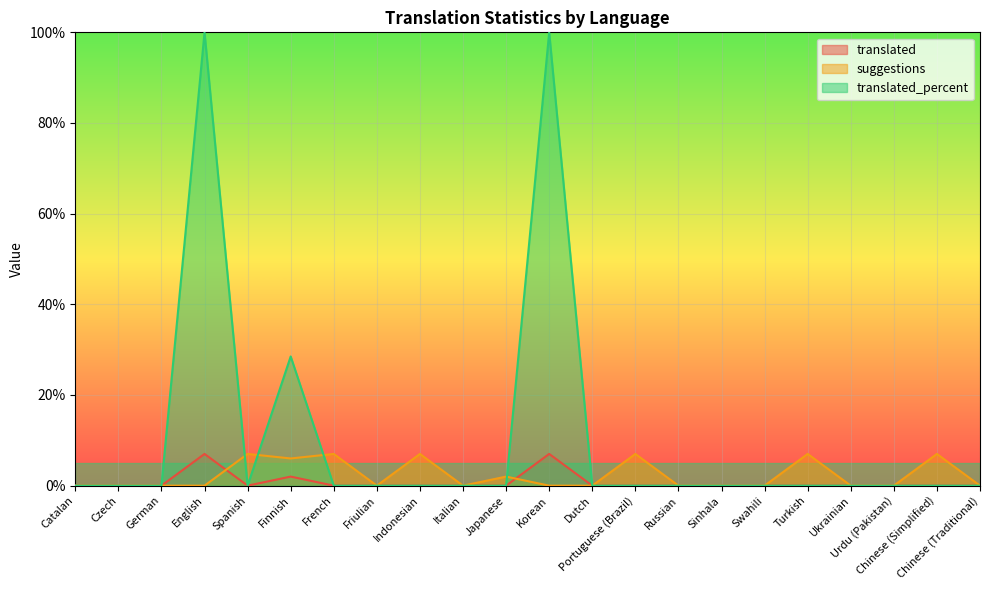

At how many categories does at least one series exceed 92?

2